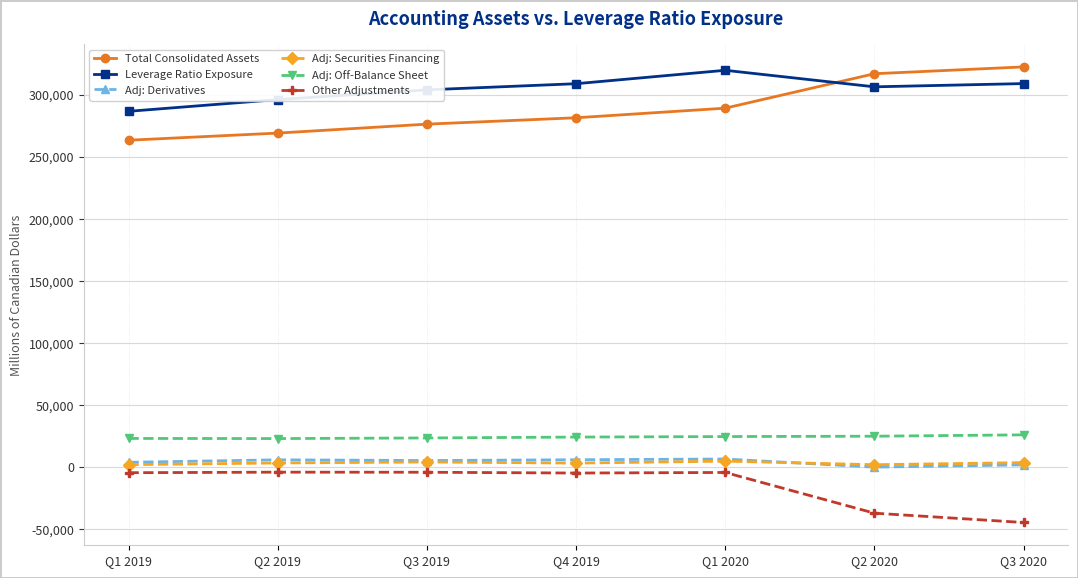

What is the label of the 1st point from the left?

Q1 2019